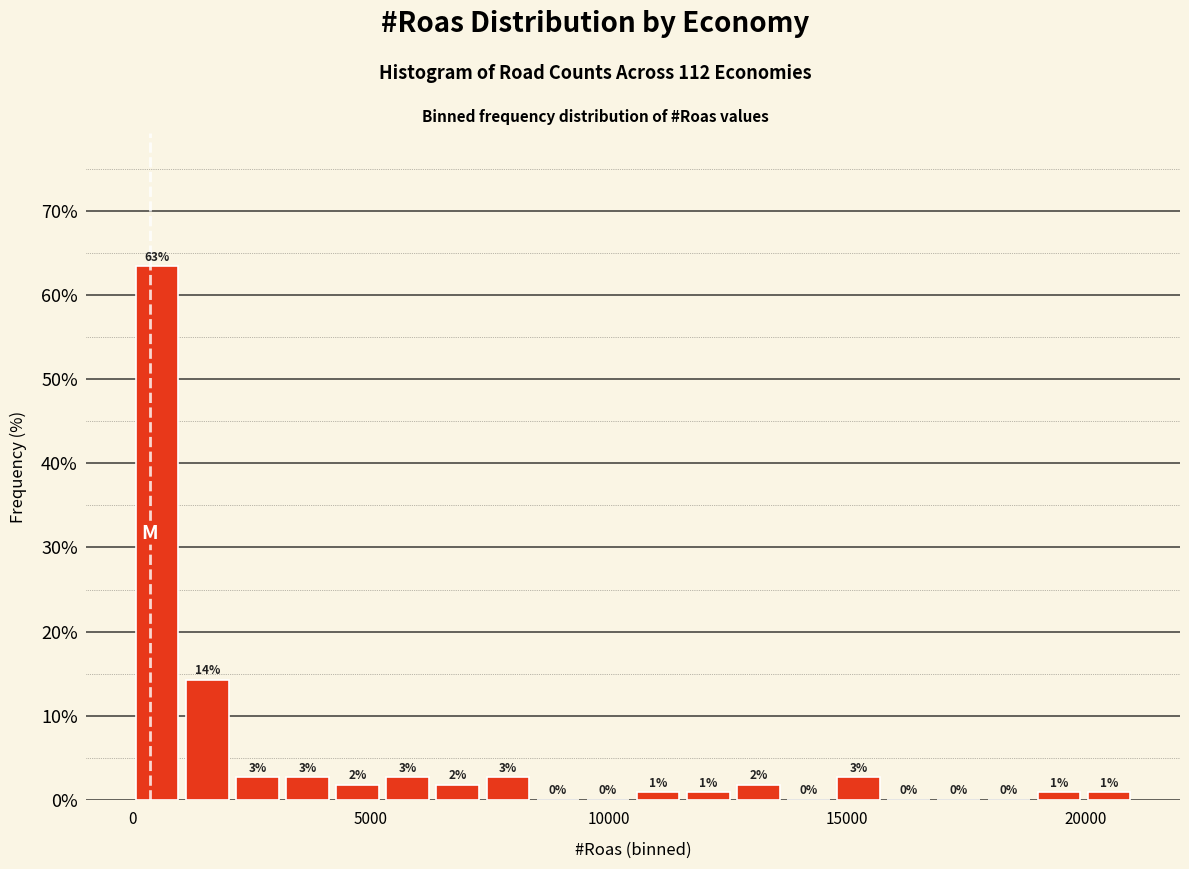

Read against the x-axis, roughly where is the centre of the tallest bar?

500